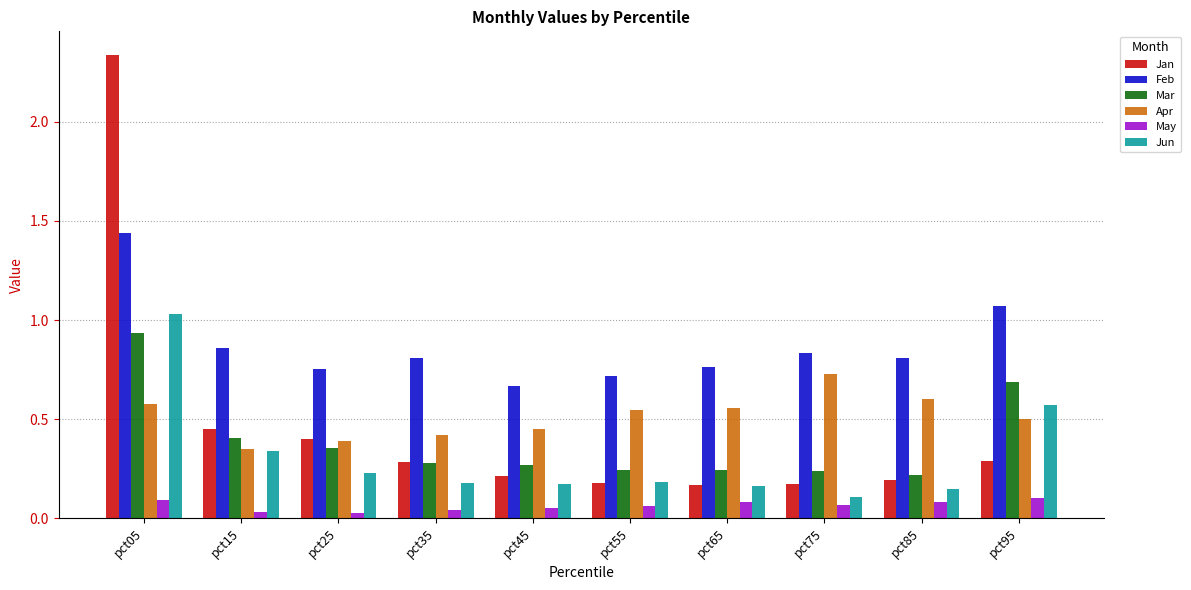

Which series has the widest spread of values?

Jan